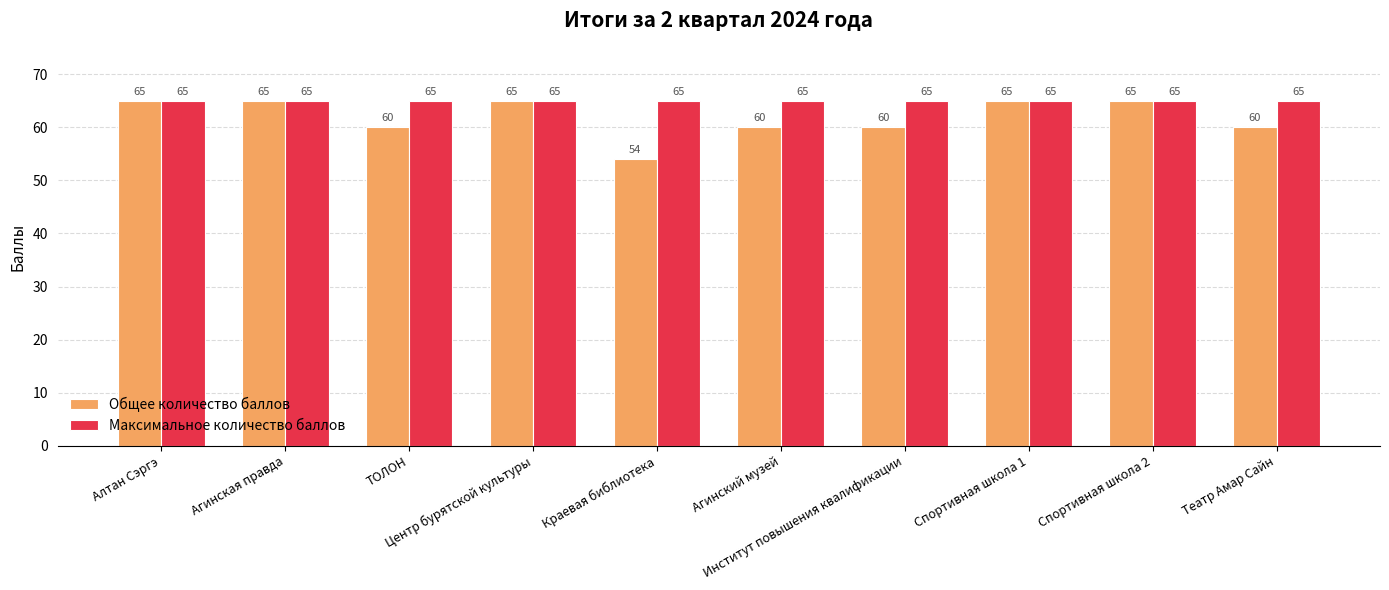

Which series has the largest total across all categories?

Максимальное количество баллов